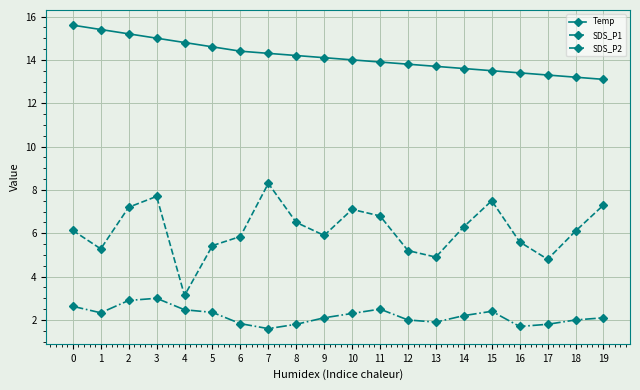

What is the approximate value of Temp at 17?

13.3